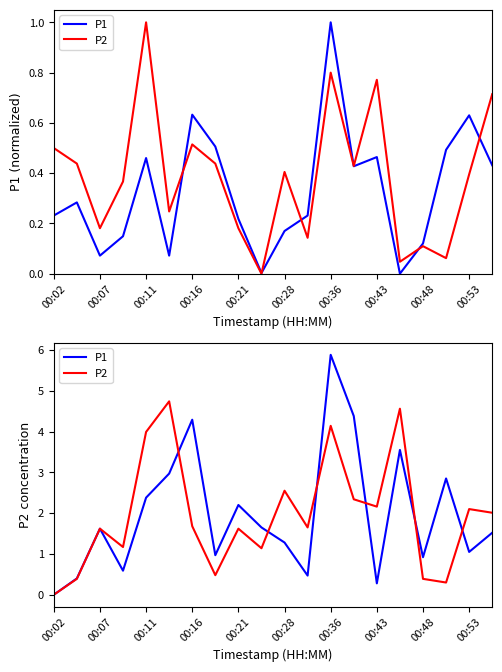

At 11, list the series in order from smallest to largest.

P1, P2